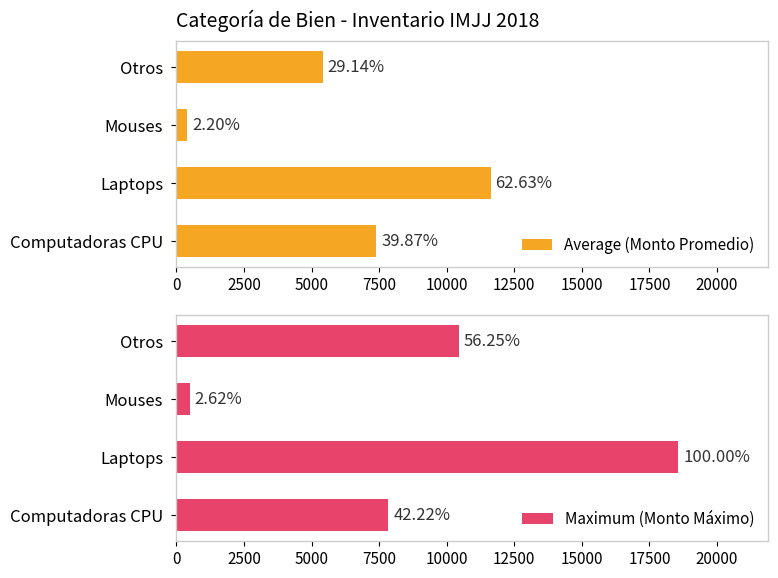

At Laptops, list the series in order from largest to smallest.

Maximum (Monto Máximo), Average (Monto Promedio)